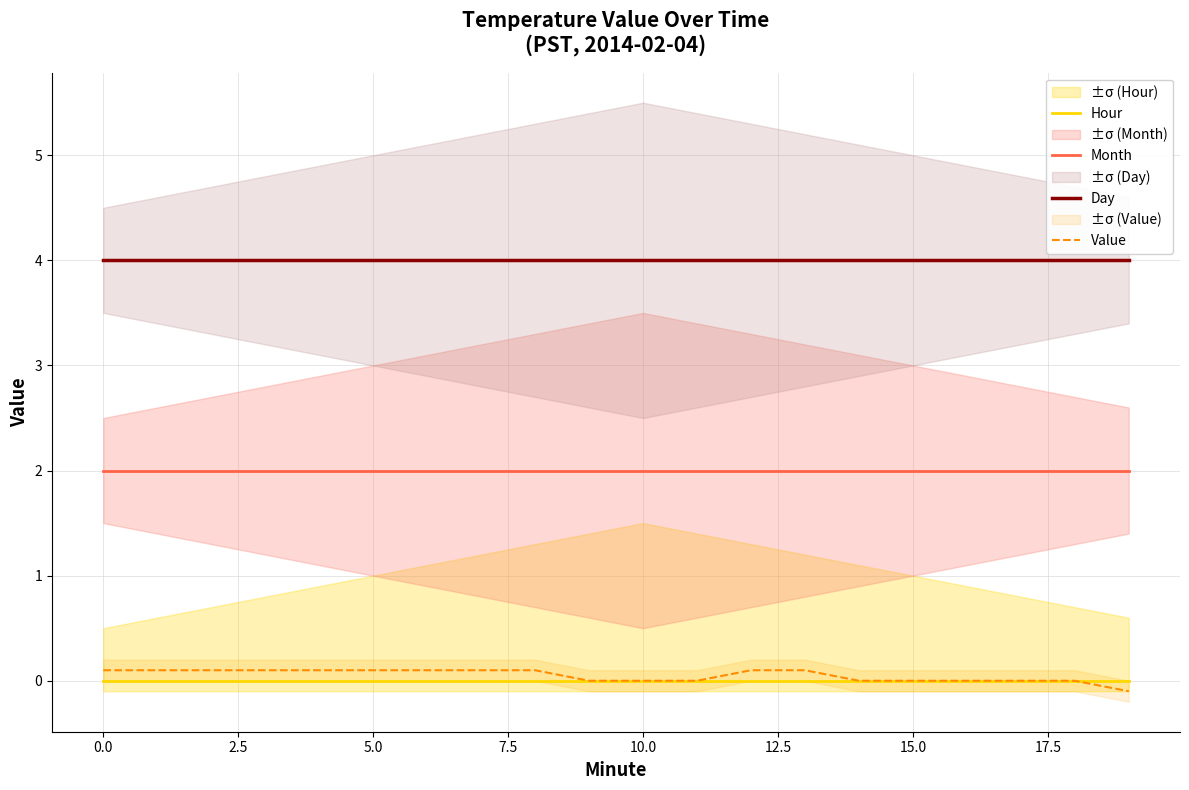

True or false: Hour and Day intersect in this chart.

False